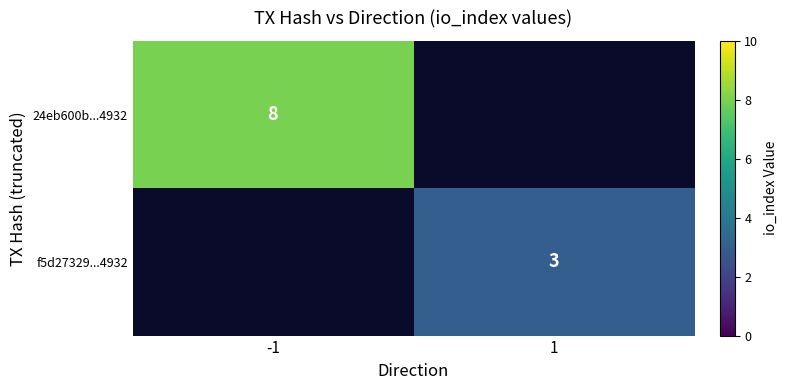

Is it true that 24eb600b...4932 equals 13 at -1?

False